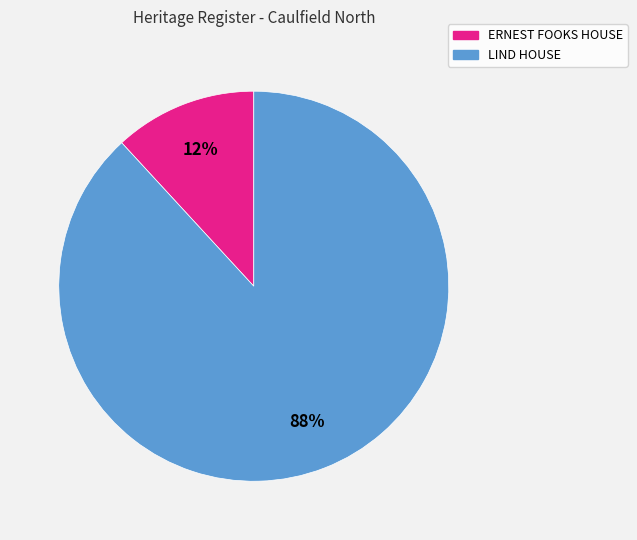

Which category accounts for the majority?

LIND HOUSE